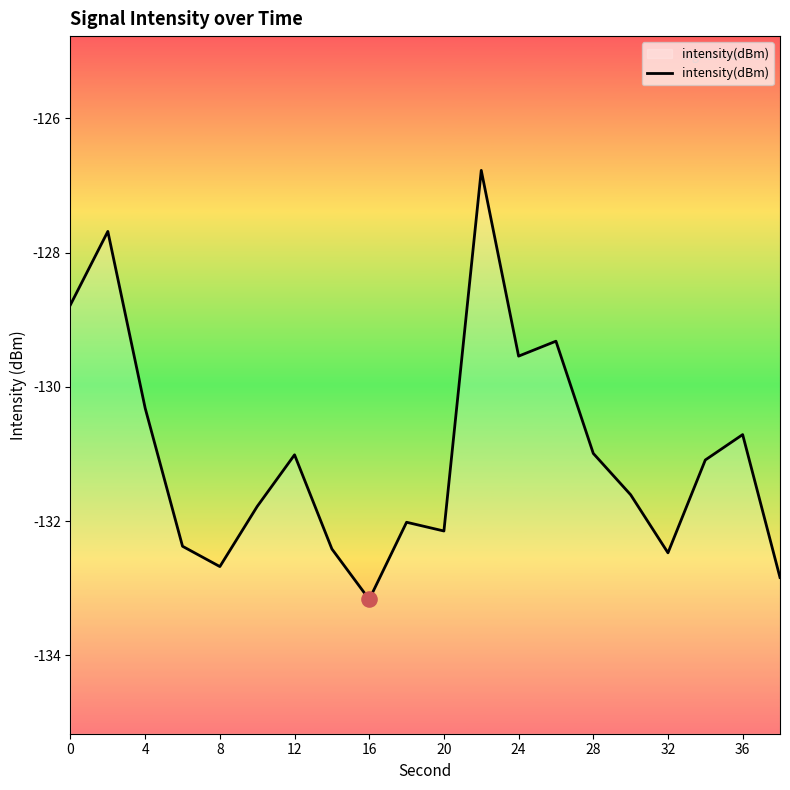

What is the change in value from 14 to 19?

-1.8